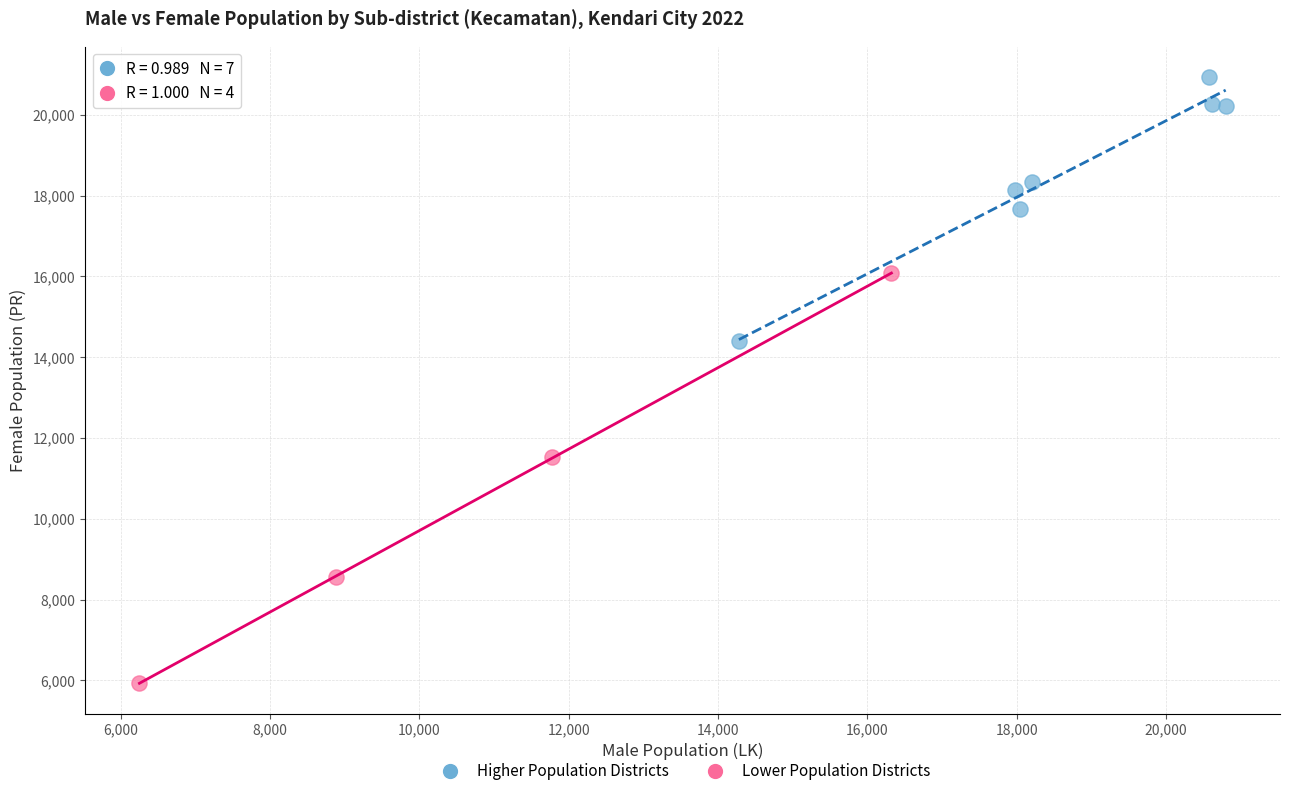

Which series reaches the minimum Y coordinate?

Lower Population Districts